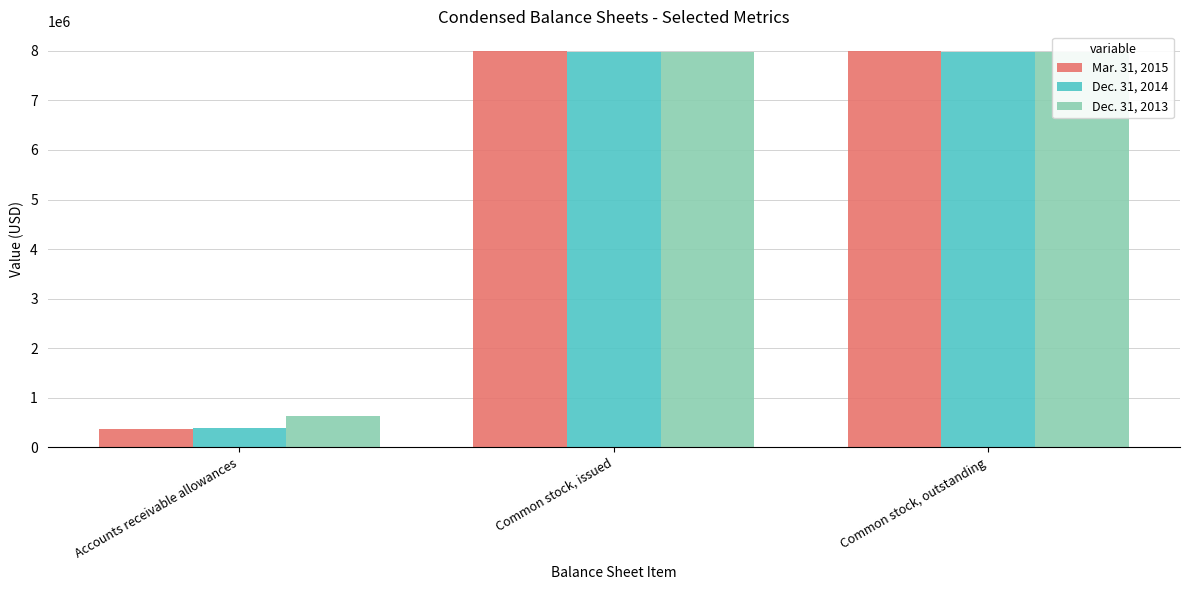

What position from the left is Accounts receivable allowances?

1